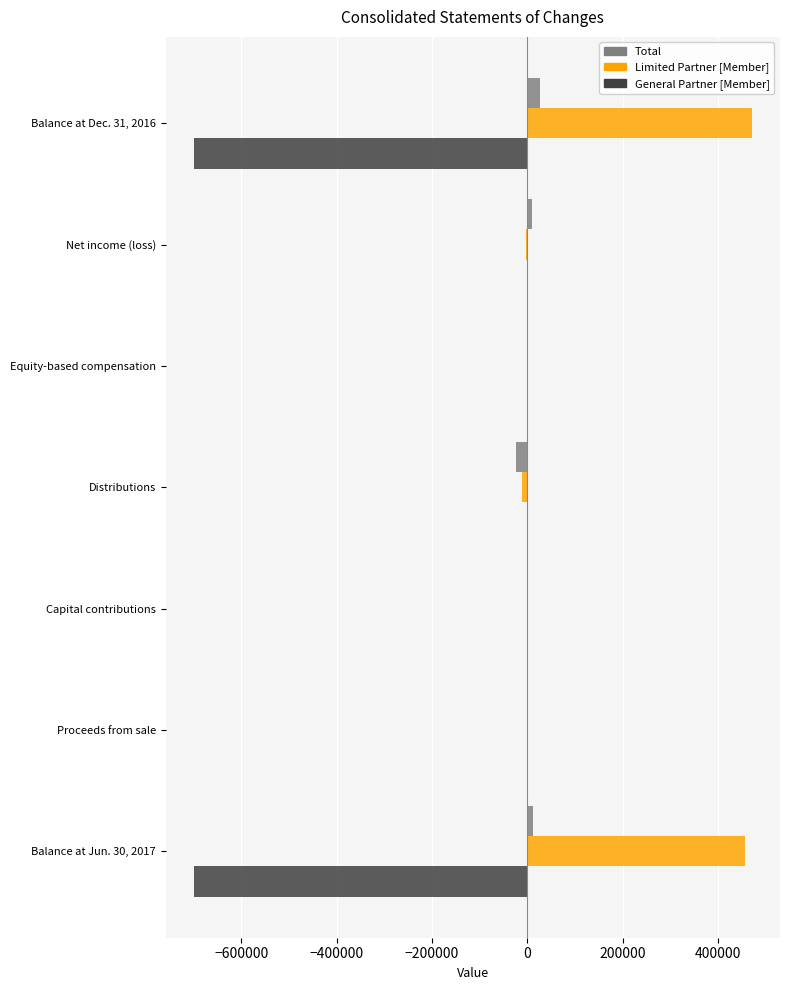

Which series has the largest total across all categories?

Limited Partner [Member]